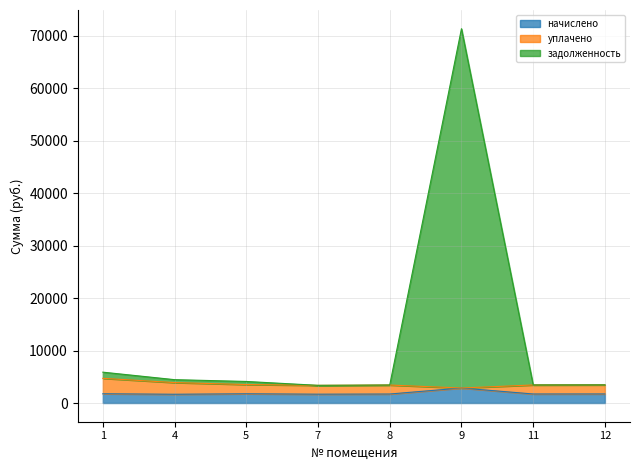

How many values in the задолженность series are below 4105?

4